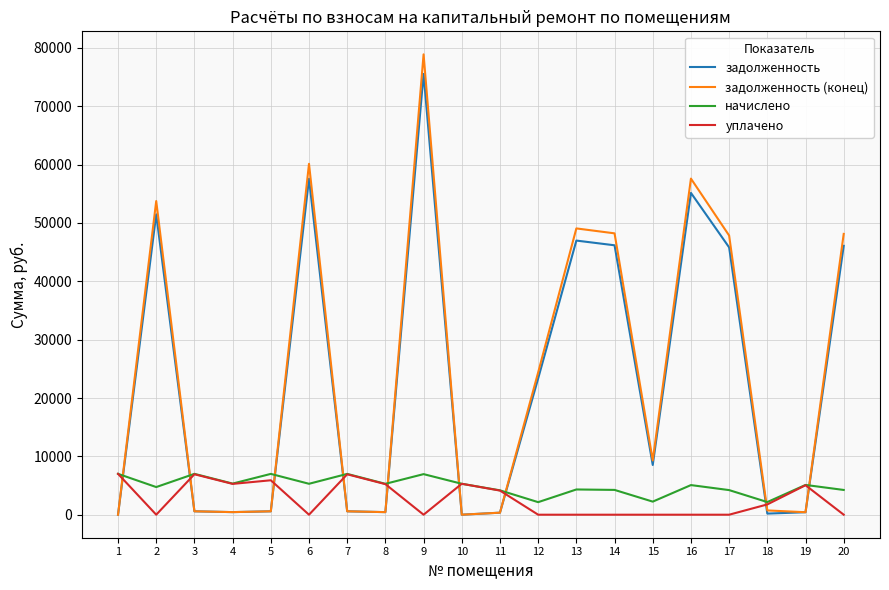

Where do задолженность and уплачено first cross each other?

1 and 2